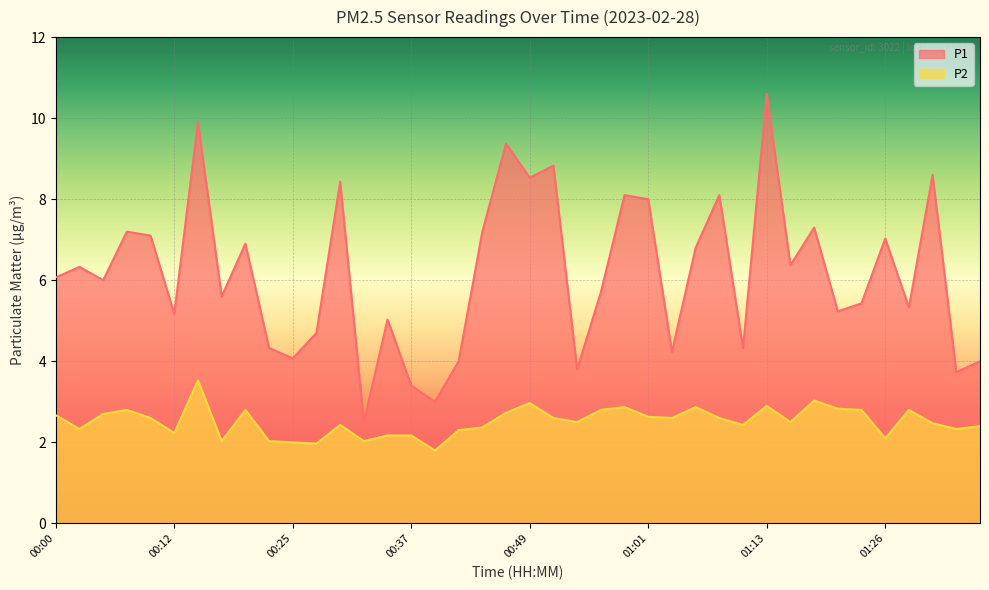

Read the P1 value at 01:31.

8.6